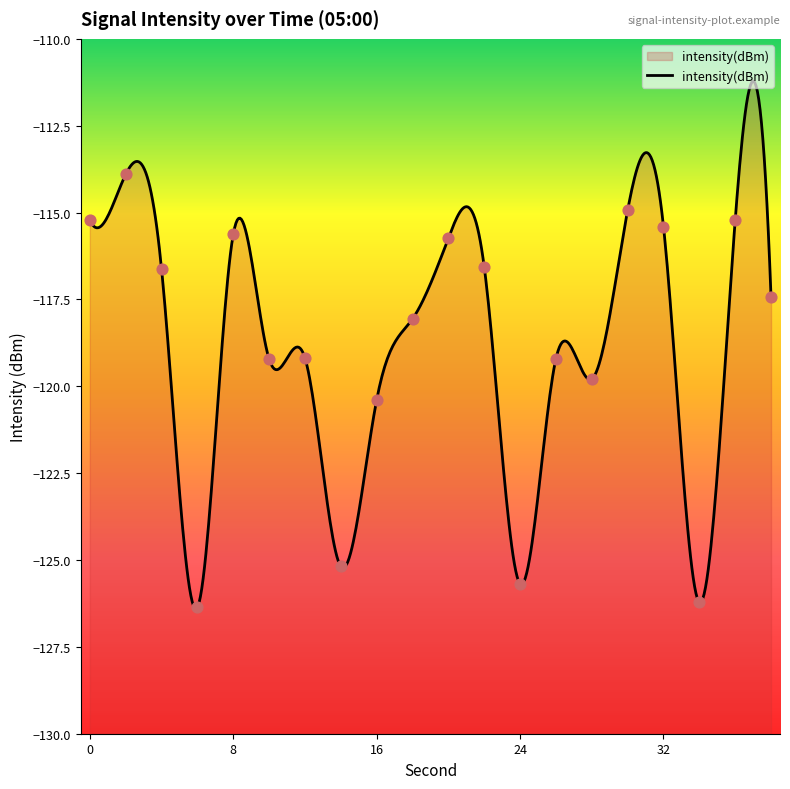

Which has a higher value, 6 or 38?

38